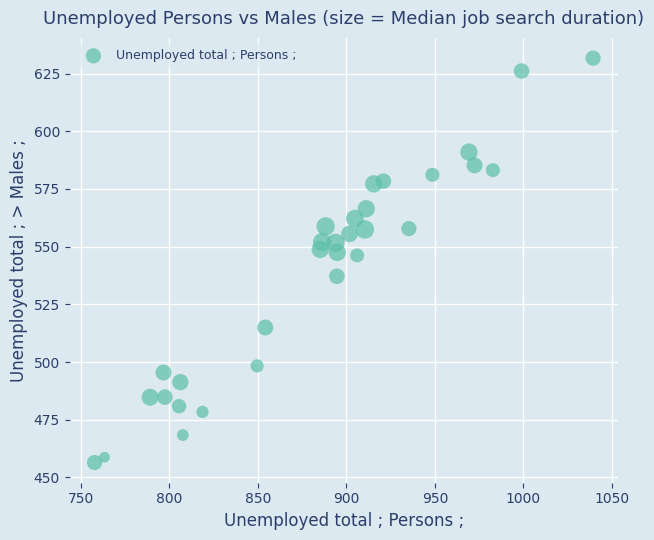

What is the range of Y values (max minus min)?

175.2